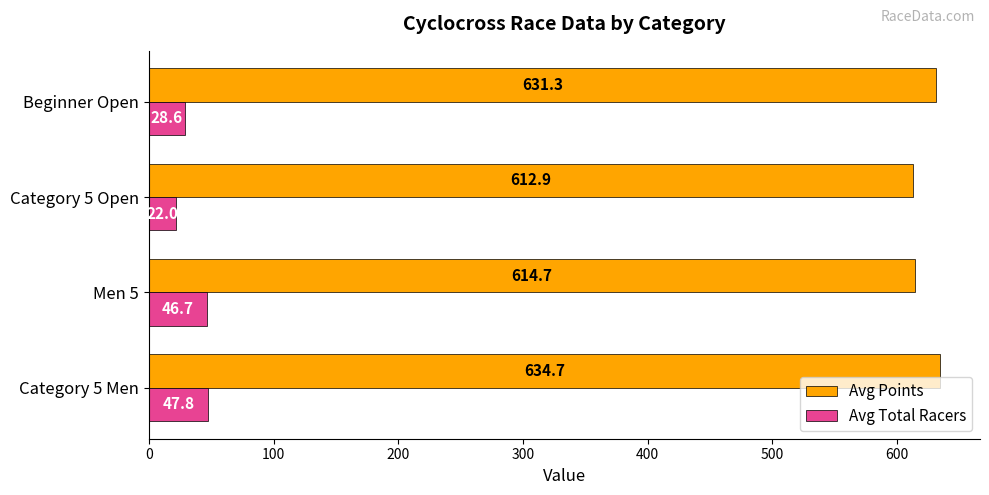

What is the difference between the second highest and second lowest values in the Avg Total Racers series?

18.0